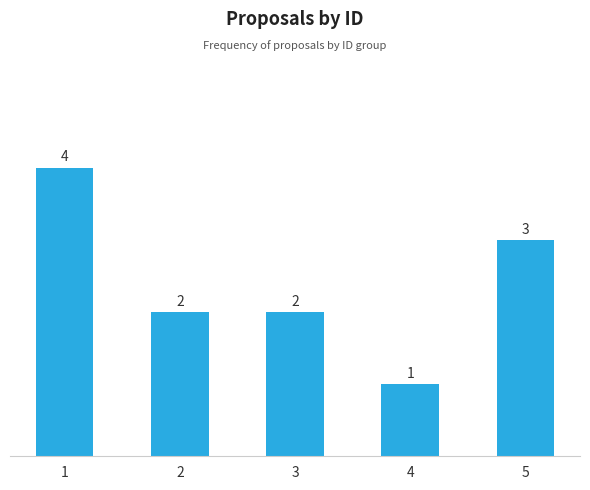

Reading left to right, list all the values displayed in this chart.

4	2	2	1	3